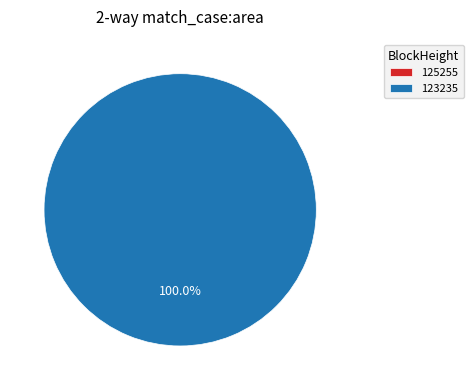

What percentage is the 123235 slice, to the nearest percent?

100%